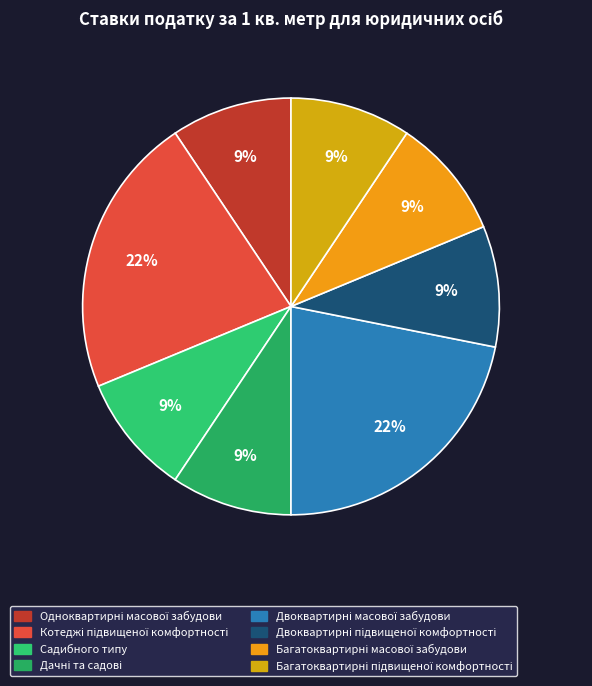

How many segments does this pie chart have?

8